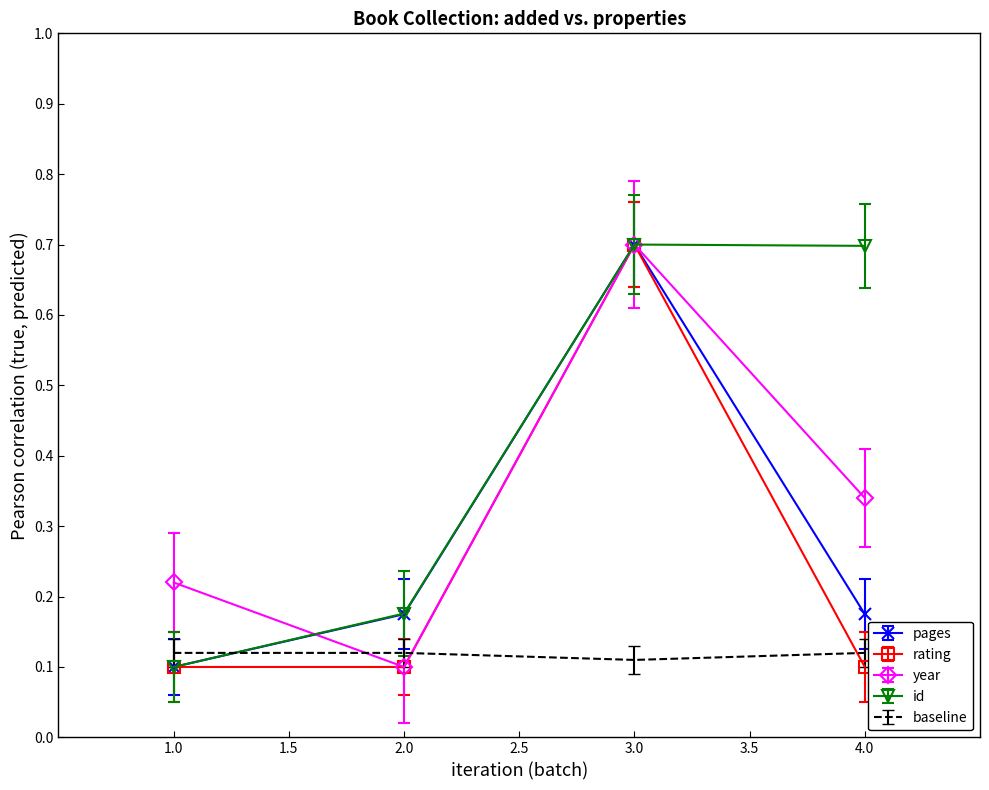

Between which two adjacent categories do baseline and id first intersect?

1.0 and 2.0